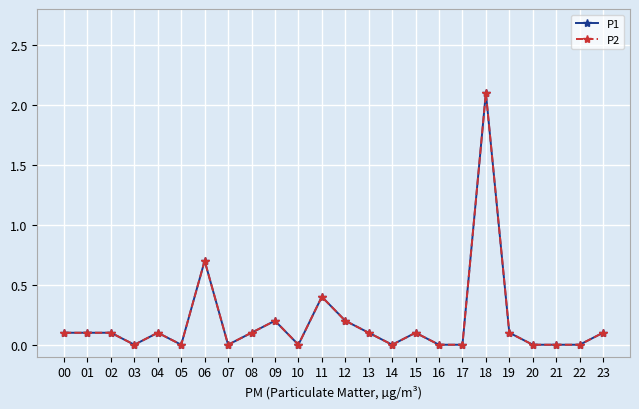

What is the sum of all P1 values?

4.5